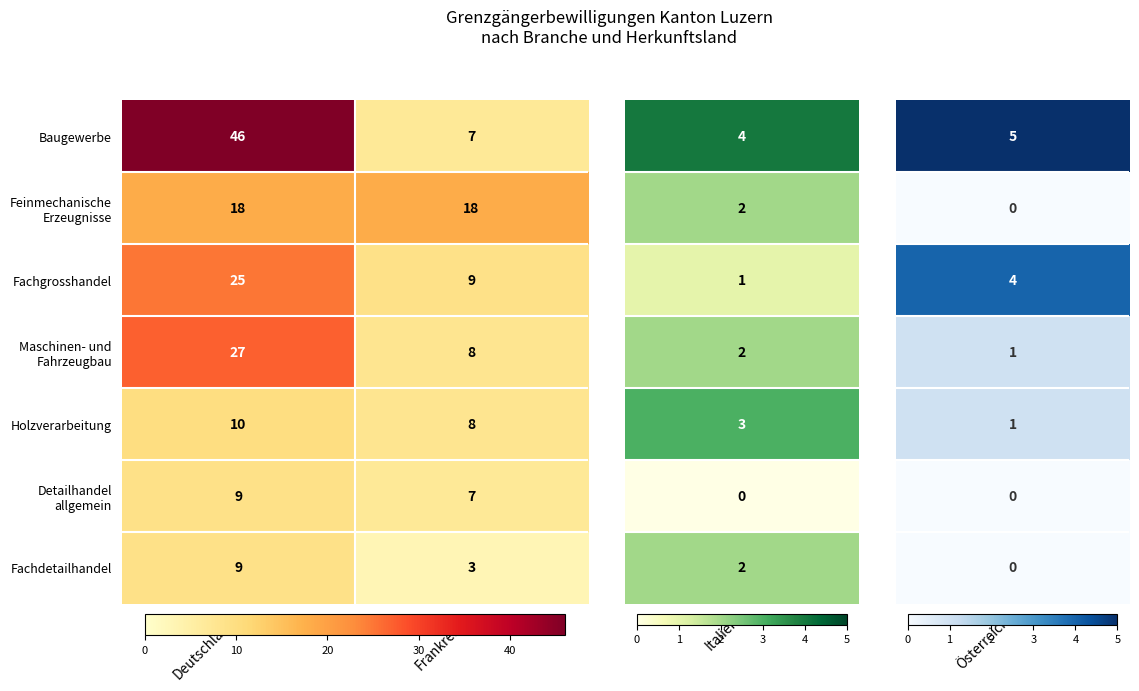

What is the average value of the Fachdetailhandel series?

6